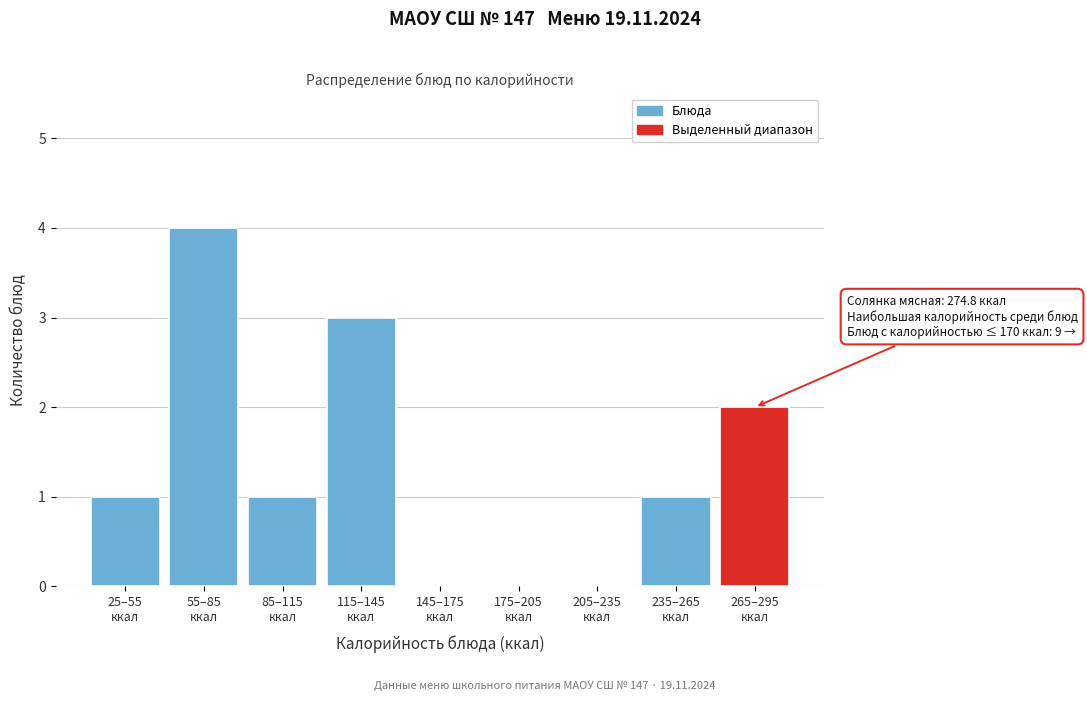

What is the maximum value shown in the chart?

4